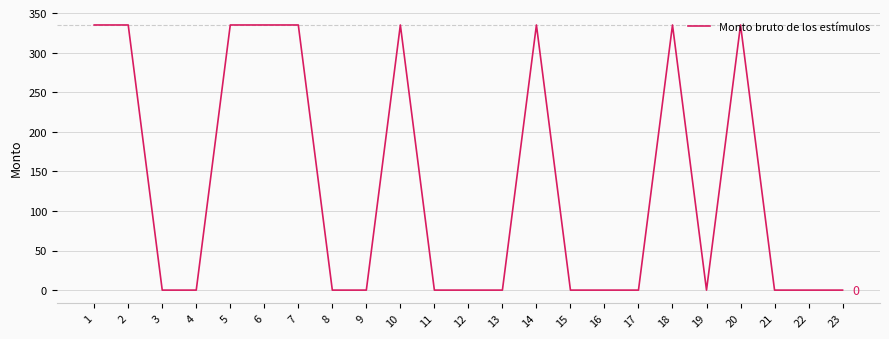

The chart shows a value of 0 at 16. True or false?

True